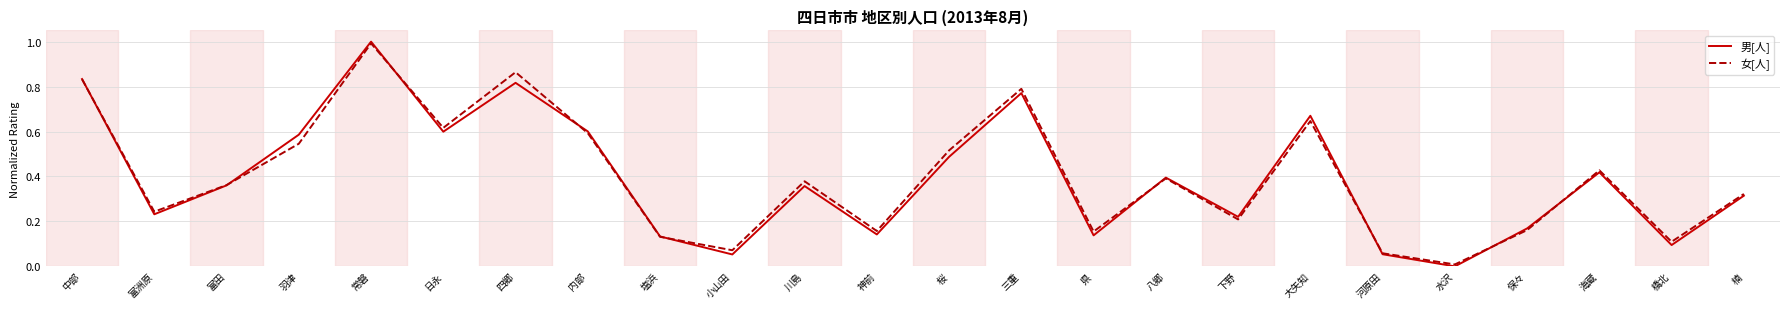

Which category has the highest value in the 女[人] series?

常磐